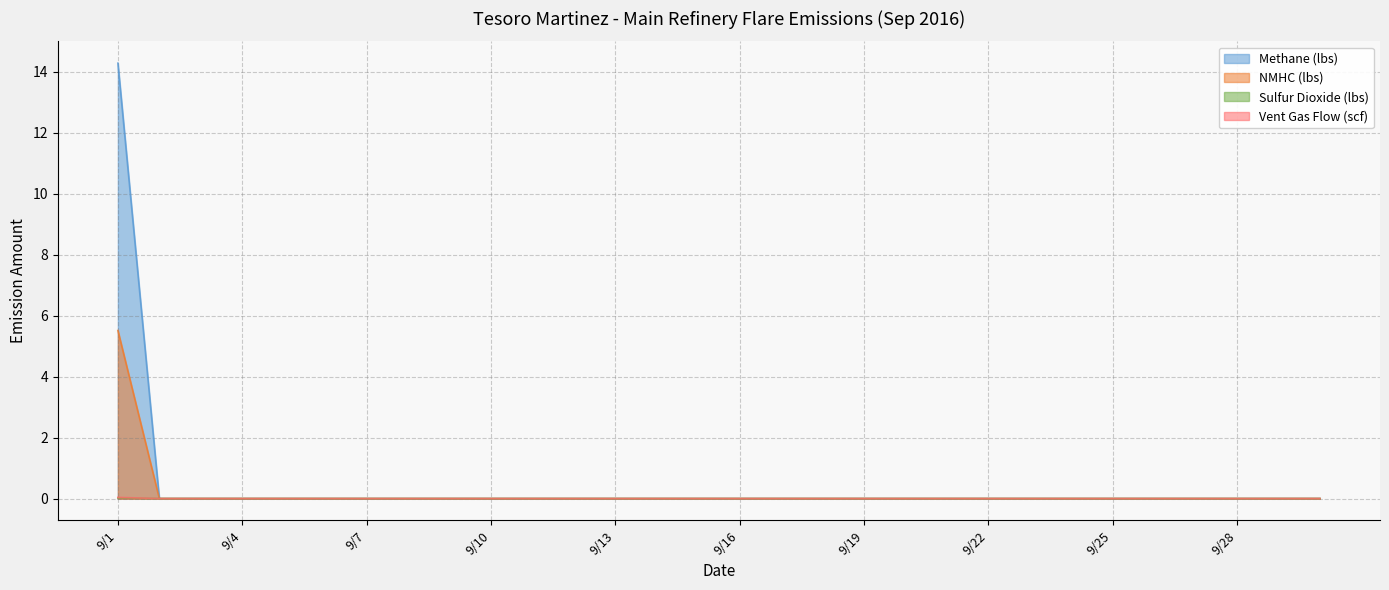

Is the value of NMHC (lbs) at 9/21 greater than the value of Sulfur Dioxide (lbs) at 9/26?

No